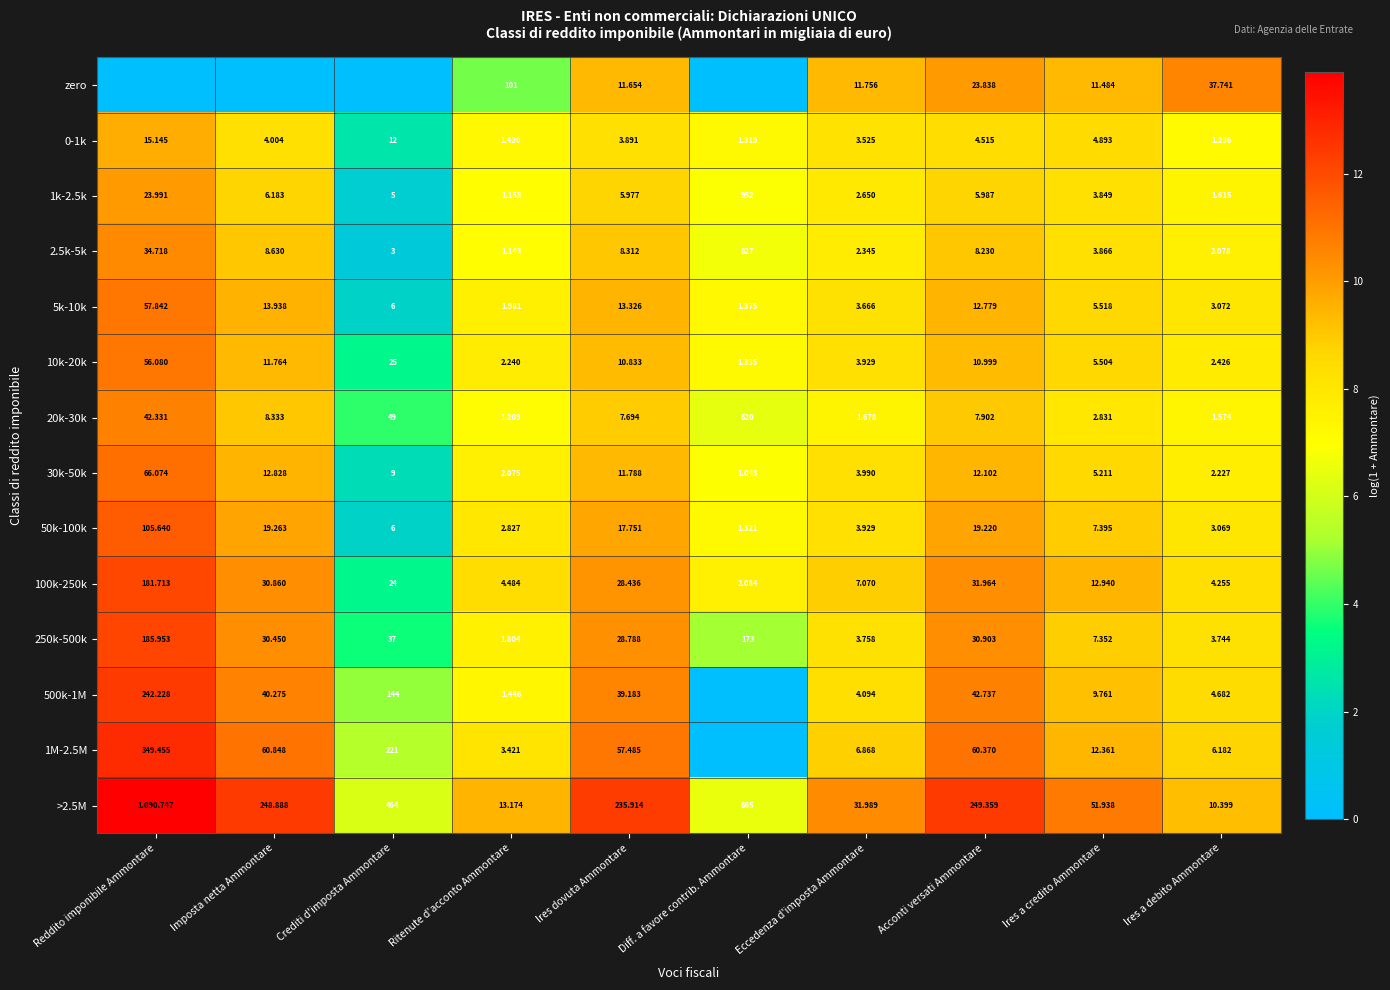

Count the number of data series in this chart.

14